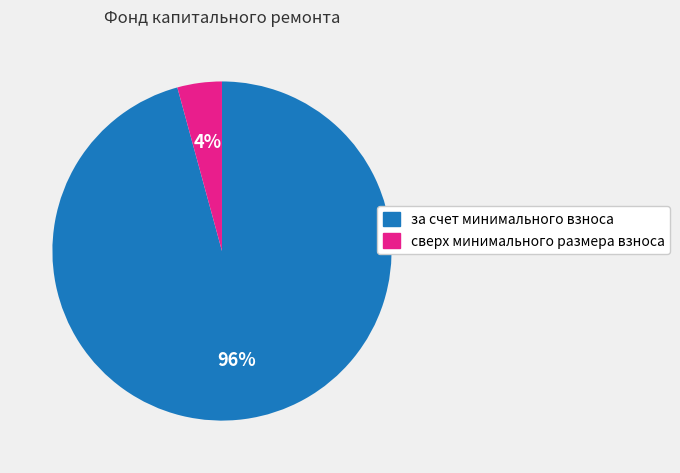

True or false: за счет минимального взноса accounts for 96% of the total.

True